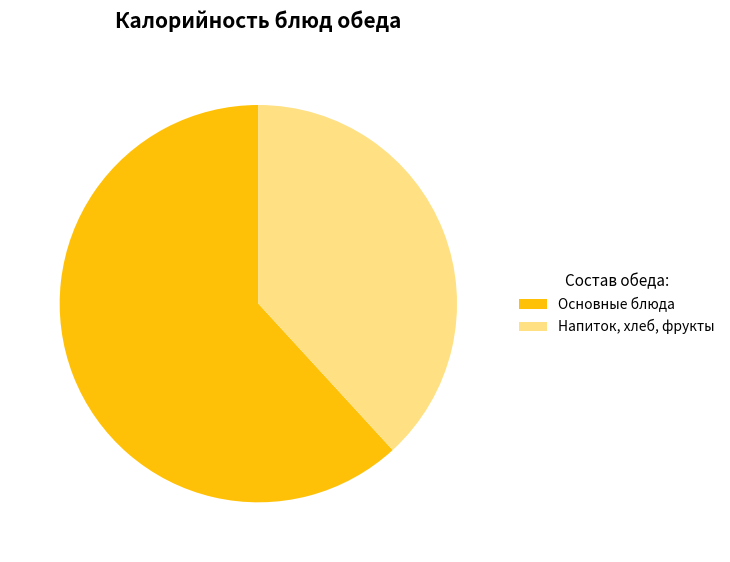

Does any single category account for the majority?

Yes